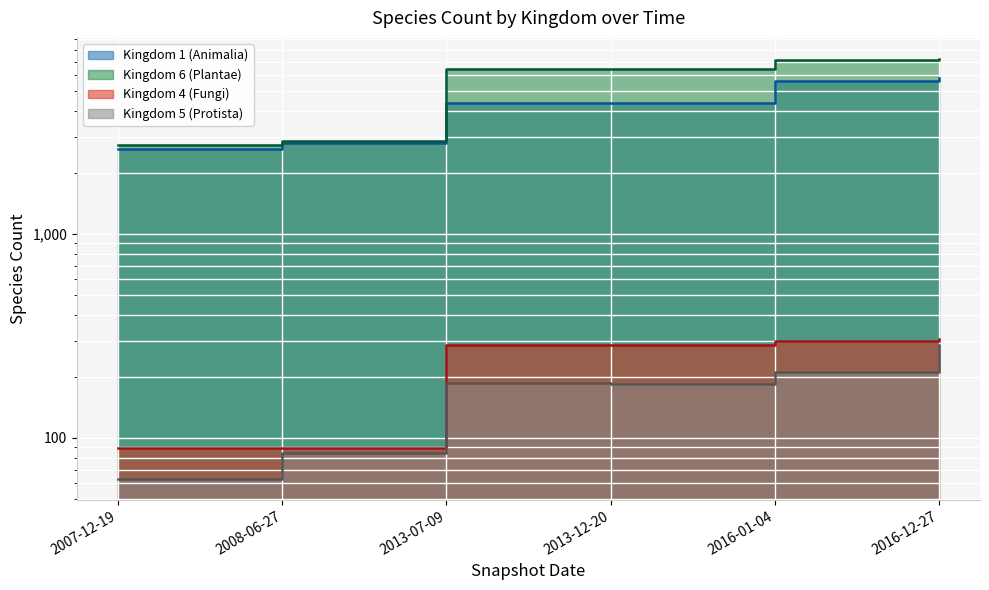

At which label does Kingdom 5 (Protista) first exceed 187?

2016-01-04